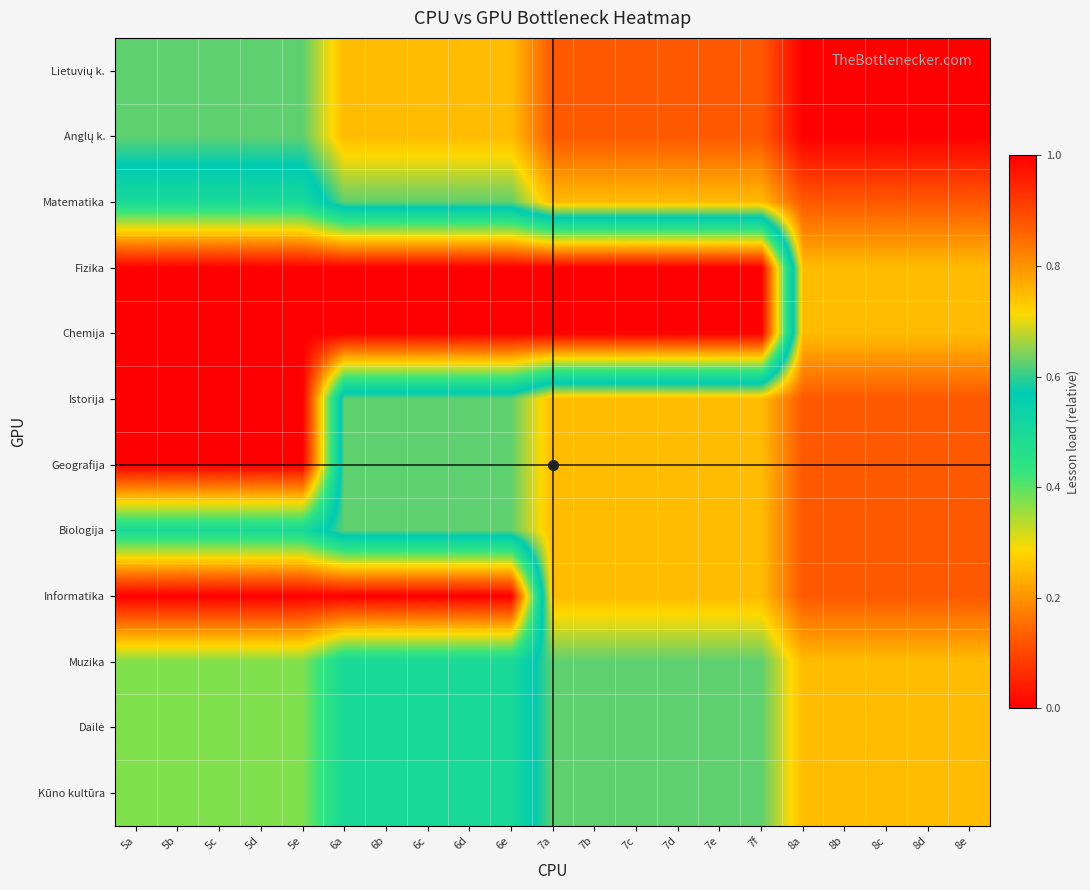

At how many categories does at least one series exceed 0?

21